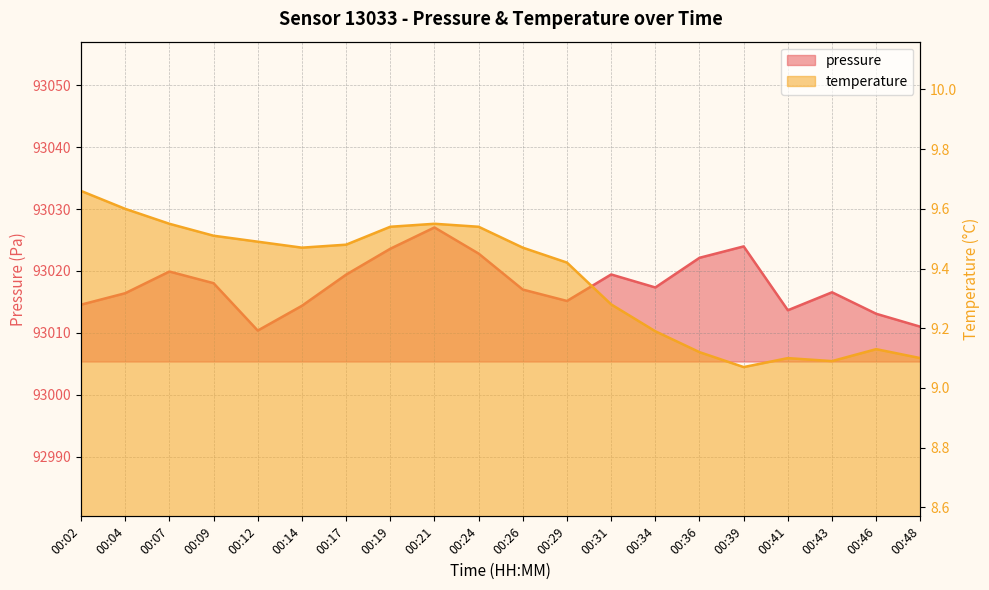

The value of temperature at 00:04 is 14.8. True or false?

False